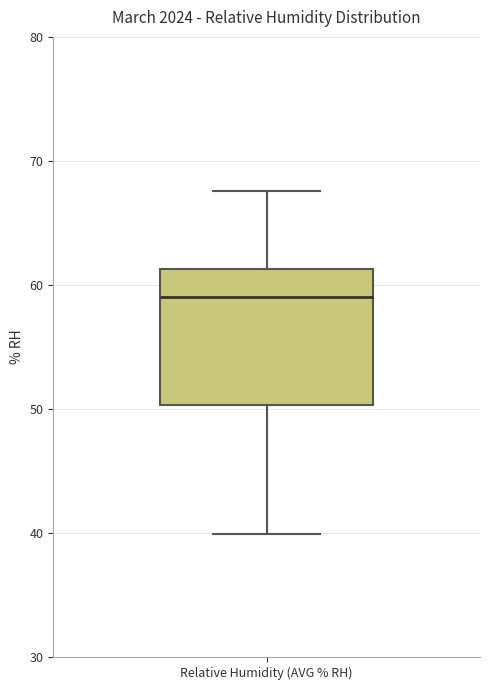

Where does the median line of the box for Relative Humidity (AVG % RH) sit on the y-axis? The values are not printed on the chart, so give them approximately, as read against the axis.

59